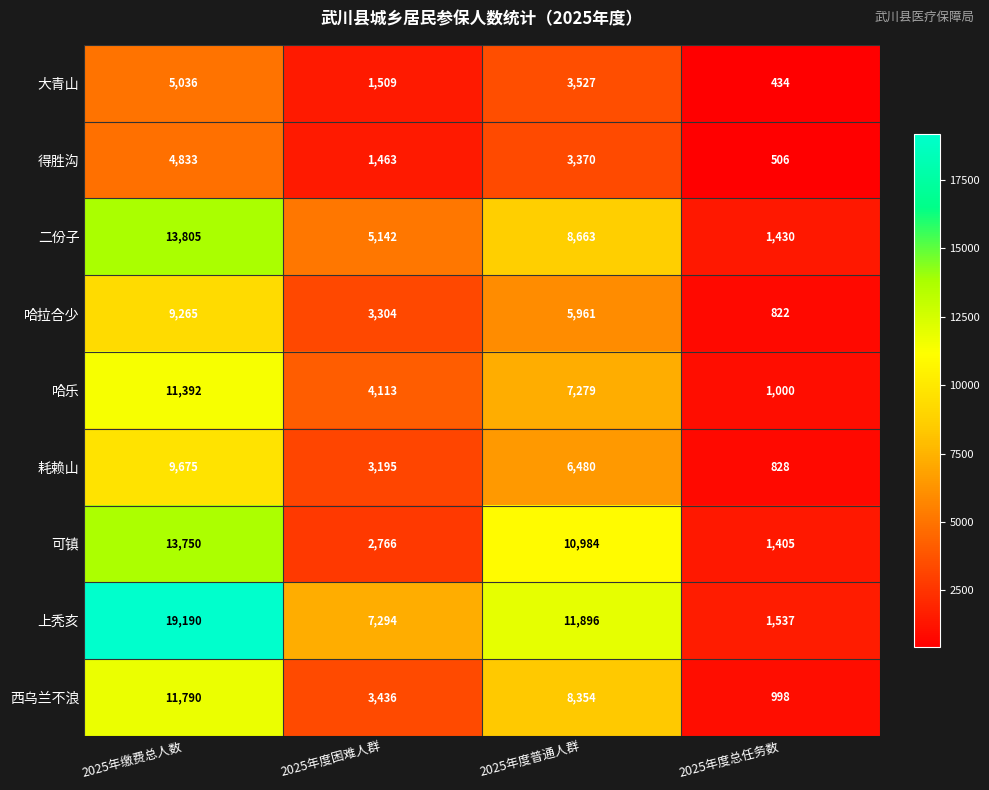

What is the sum of the 二份子 values at 2025年缴费总人数 and 2025年度总任务数?

15235